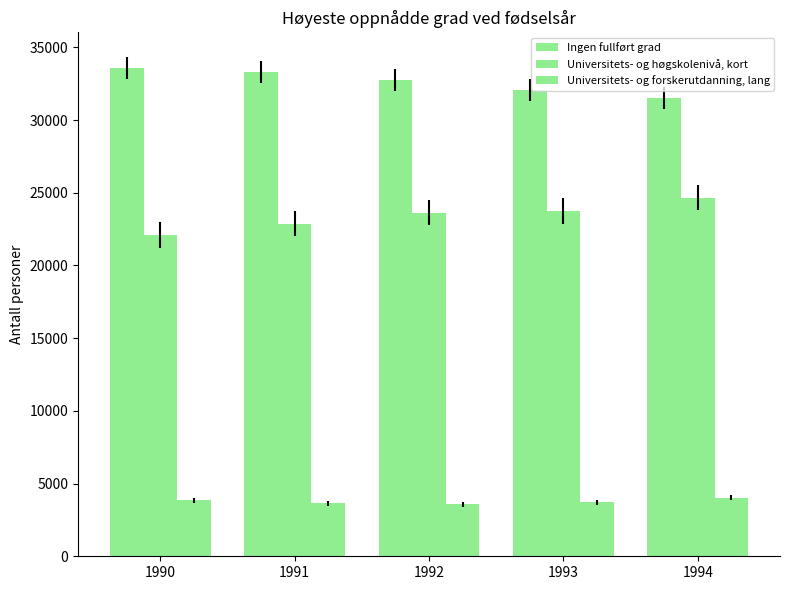

How many groups of bars are there?

5